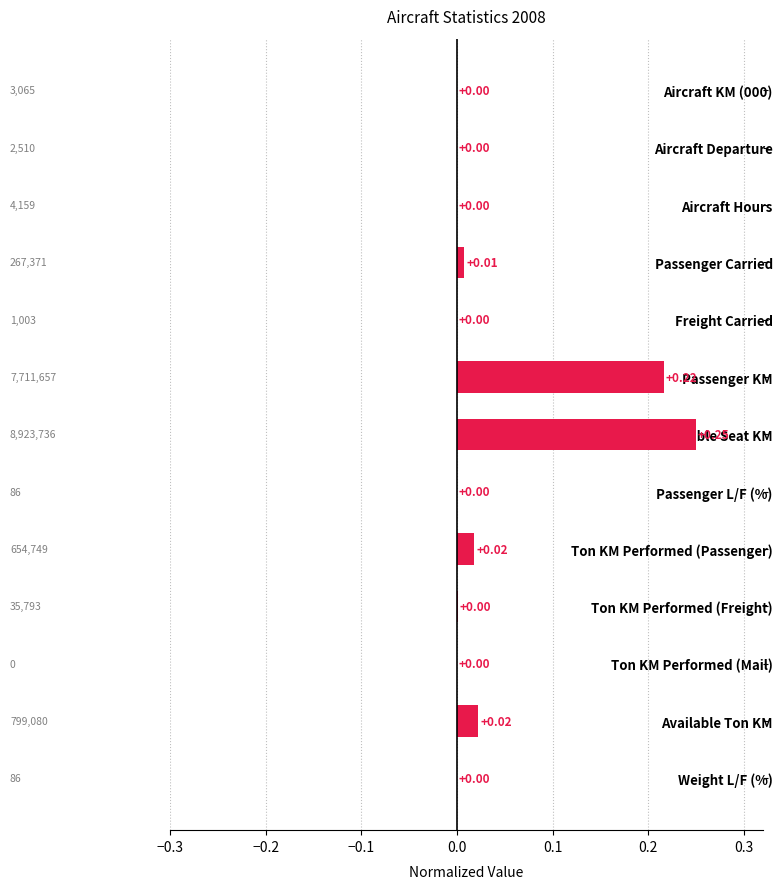

What is the sum of all values?

0.5